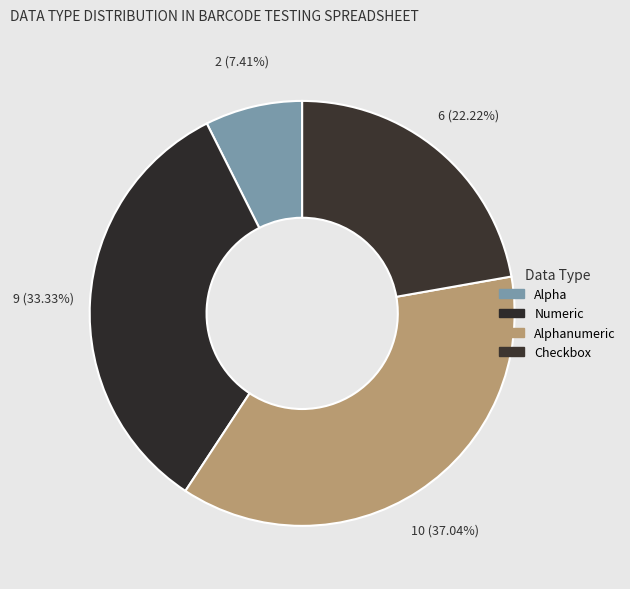

The Checkbox slice represents 32% of the pie. True or false?

False